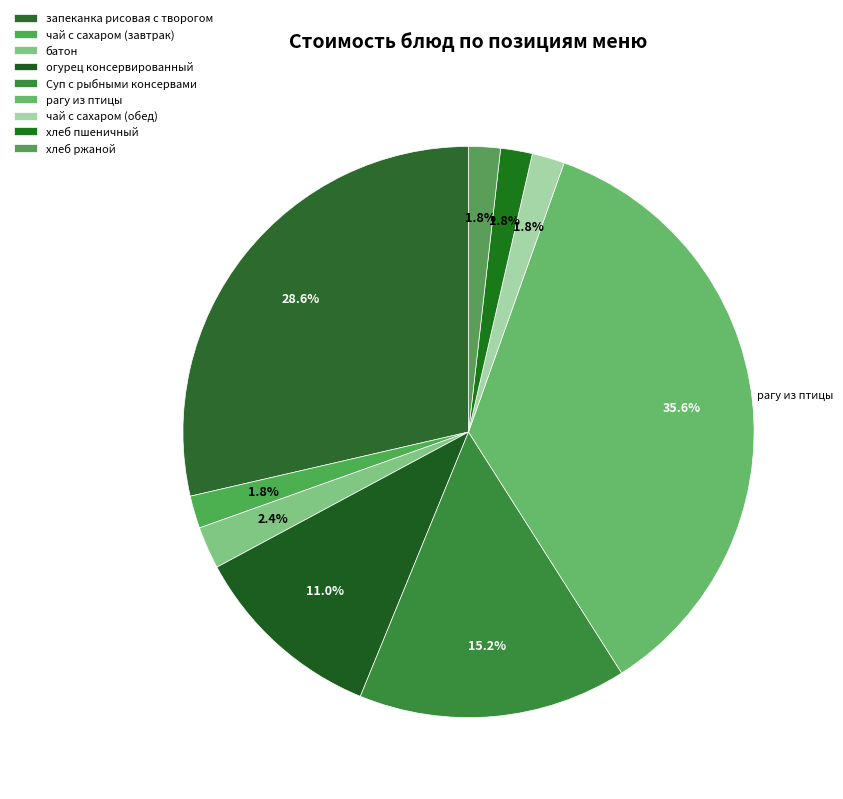

The рагу из птицы slice represents 36% of the pie. True or false?

True